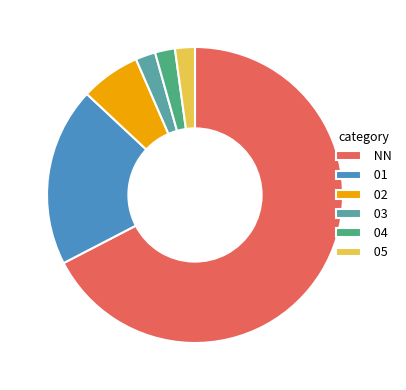

Count the number of slices in the pie.

6